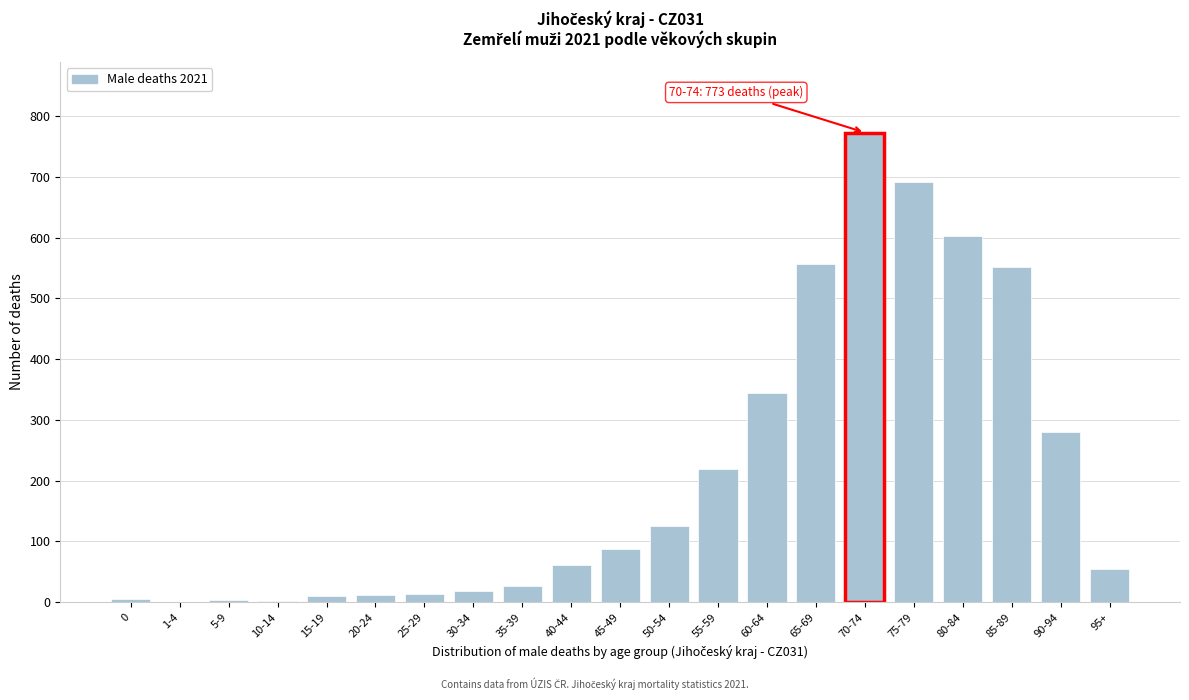

What is the sum of all values?

4437